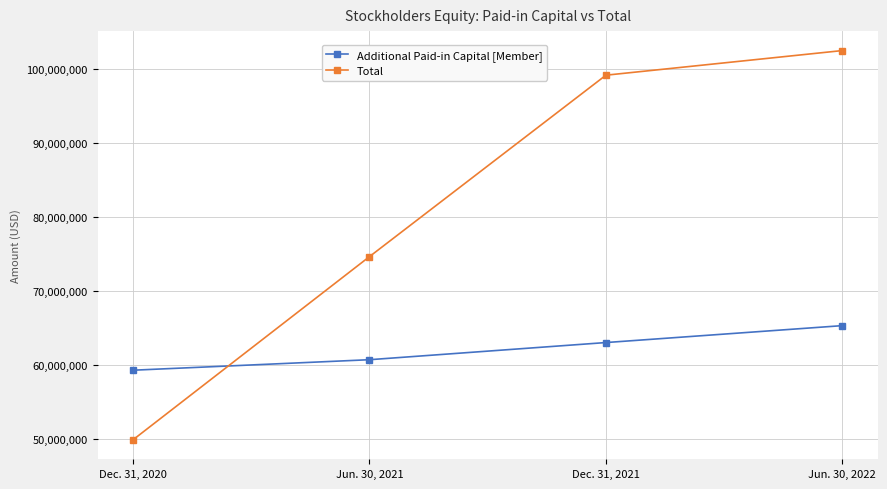

How many times do Additional Paid-in Capital [Member] and Total cross each other?

1